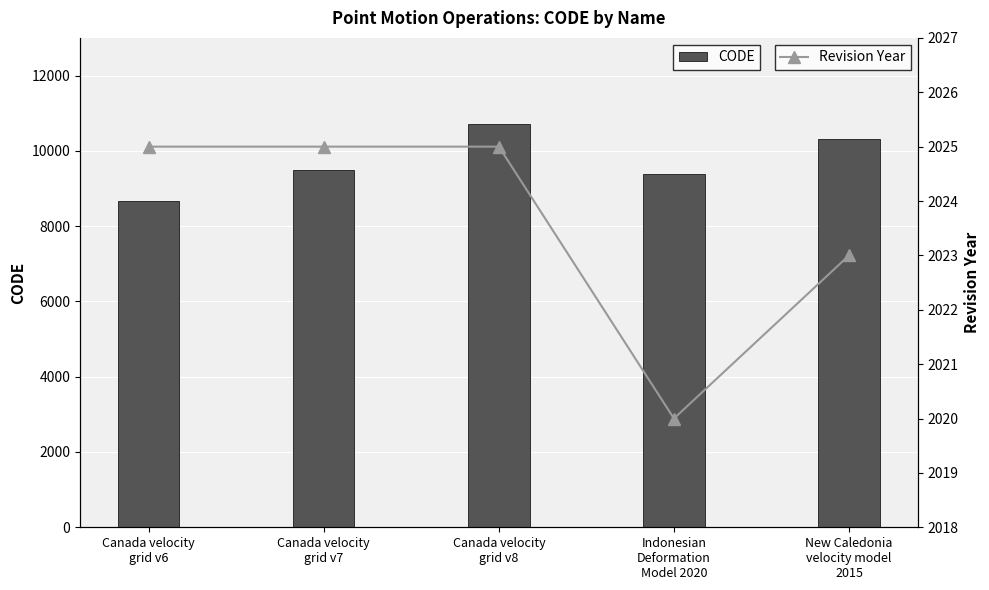

What position from the left is Canada velocity
grid v8?

3